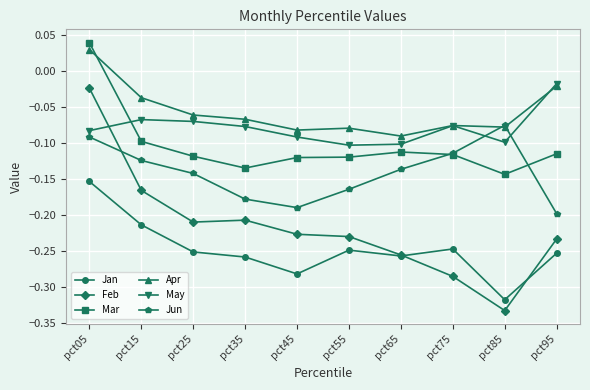

At which category is the sum across all series the highest?

pct05